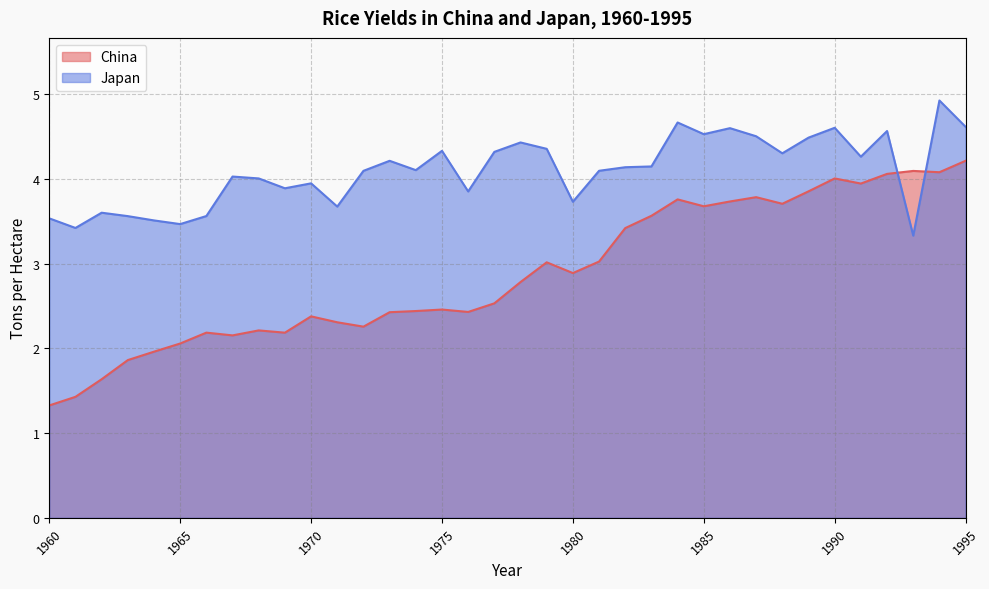

Count the number of data series in this chart.

2